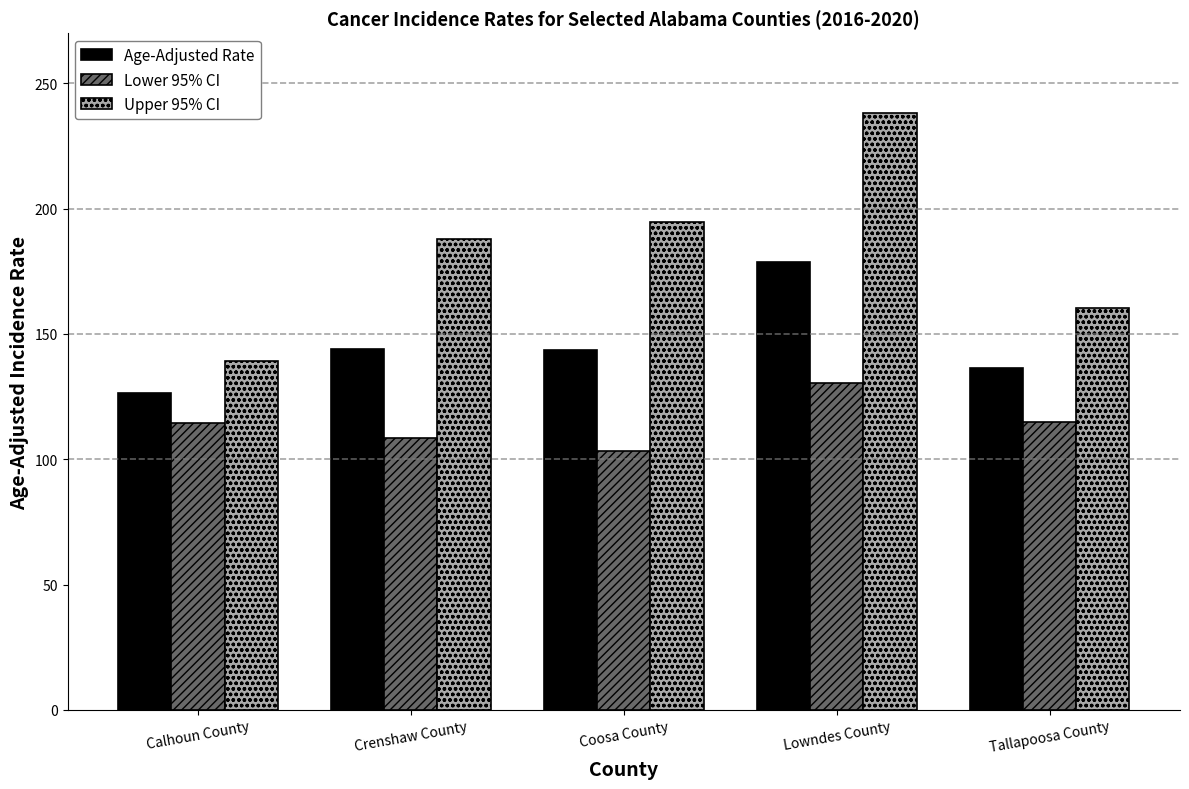

Rank the series at Lowndes County from lowest to highest value.

Lower 95% CI, Age-Adjusted Rate, Upper 95% CI